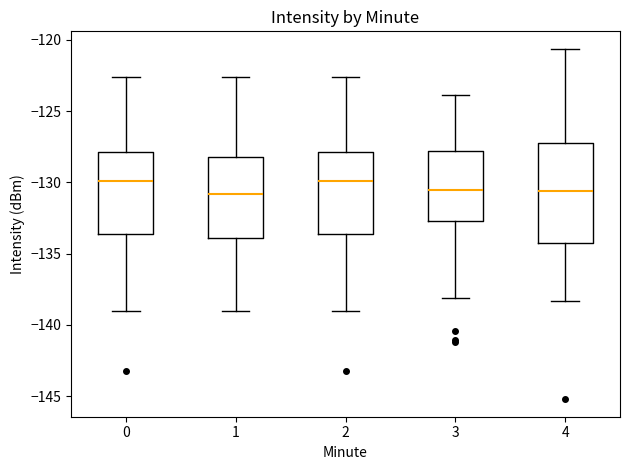

Where does the median line of the box at x = 1 sit on the y-axis? The values are not printed on the chart, so give them approximately, as read against the axis.

-131.0